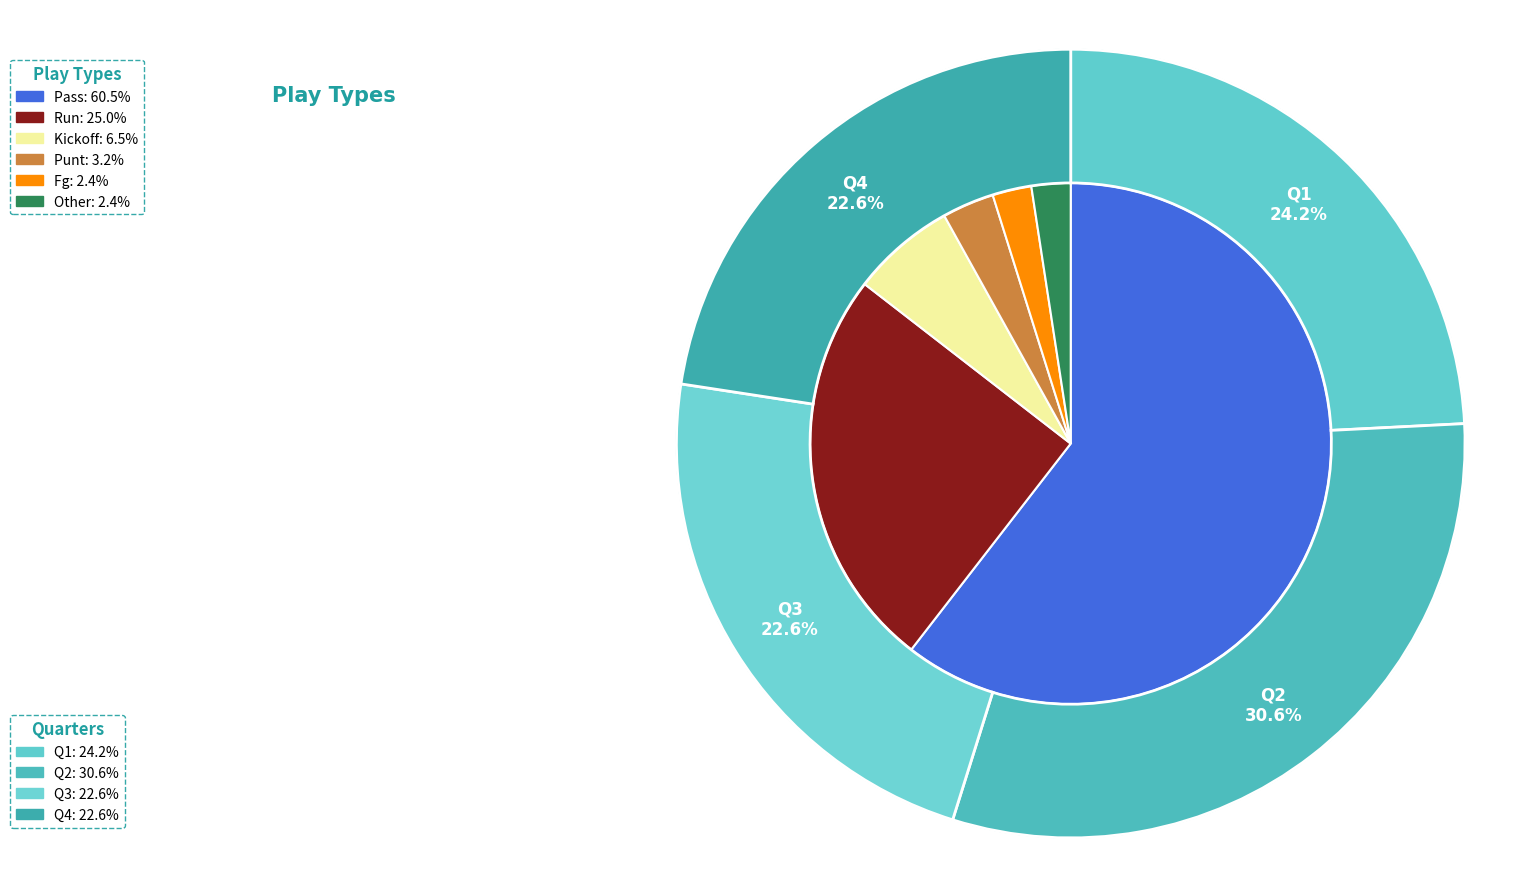

Is it true that kickoff is 6% of the pie?

True